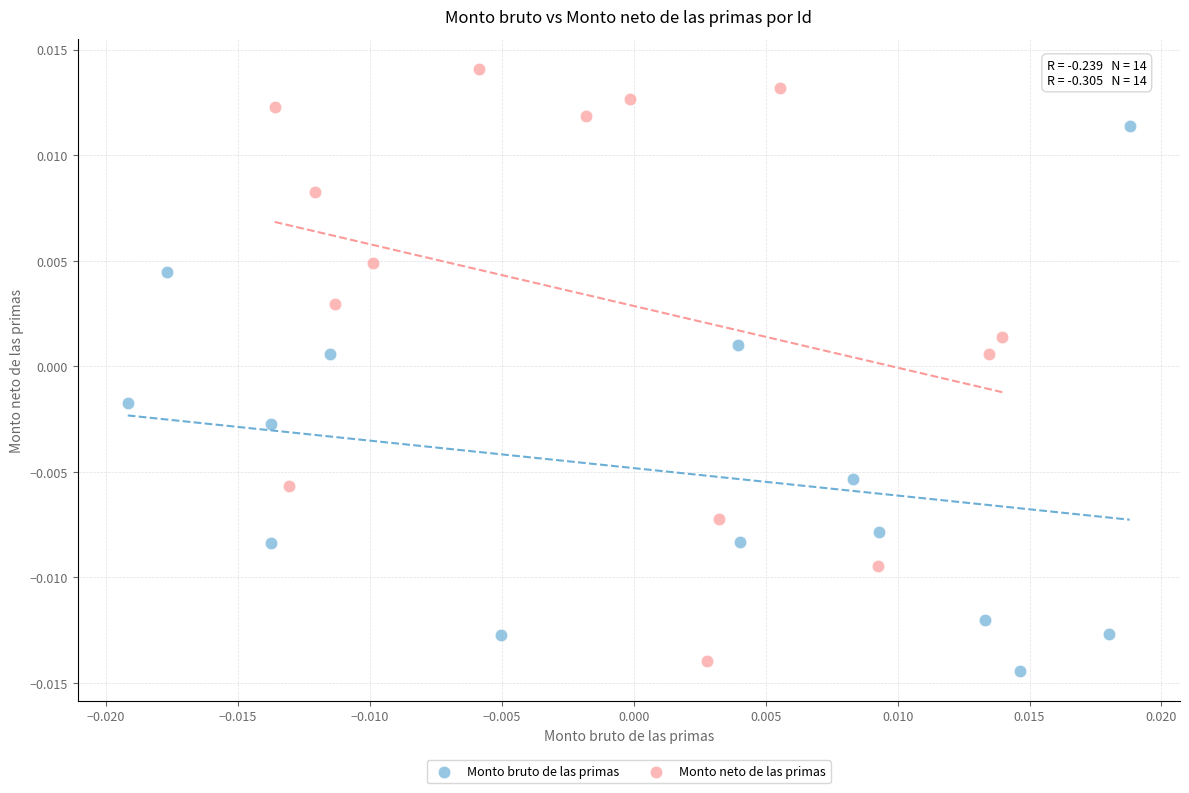

What are all the series names shown in the legend?

Monto bruto de las primas, Monto neto de las primas